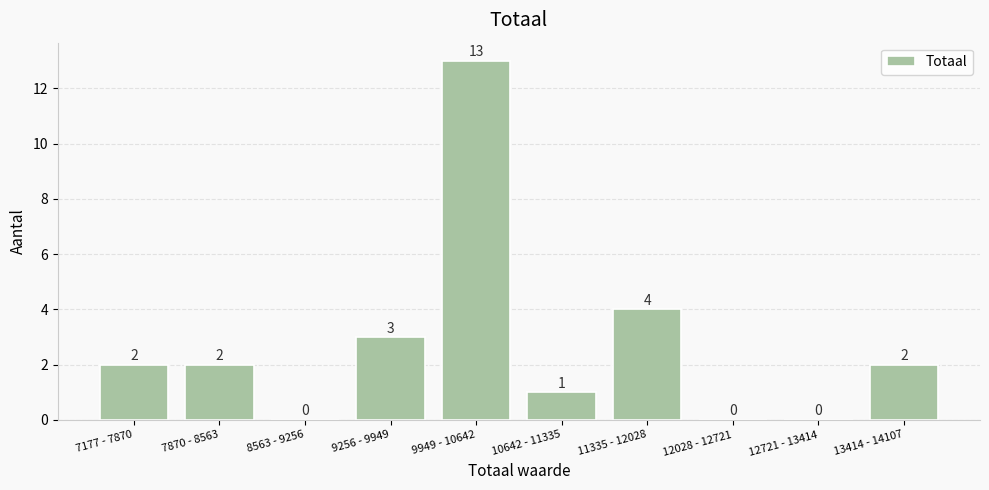

Reading left to right, transcribe all the data shown in this chart.

7177 - 7870=2	7870 - 8563=2	8563 - 9256=0	9256 - 9949=3	9949 - 10642=13	10642 - 11335=1	11335 - 12028=4	12028 - 12721=0	12721 - 13414=0	13414 - 14107=2